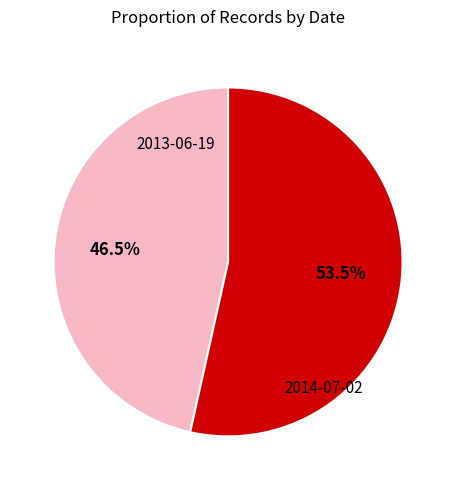

Does any single category account for the majority?

Yes